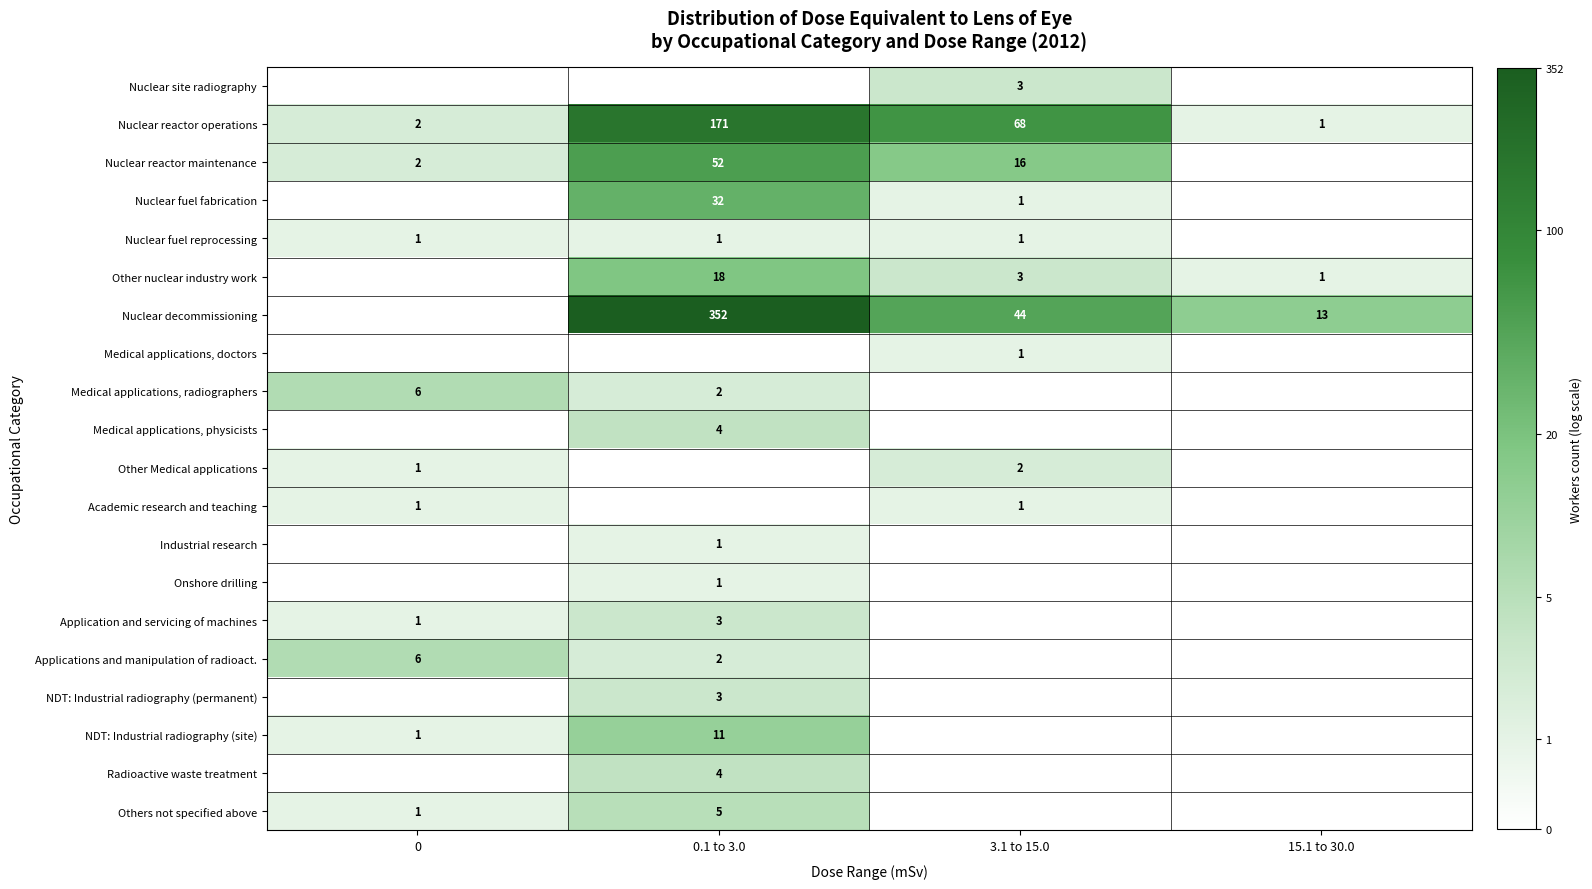

What is the sum of the Nuclear reactor operations values at 0.1 to 3.0 and 0?

173